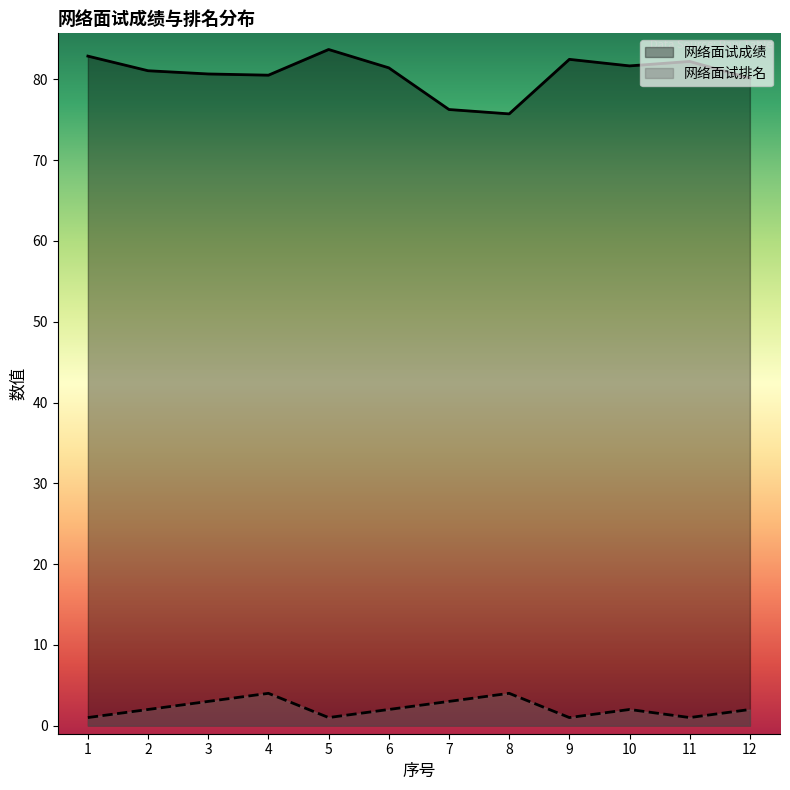

At how many categories does at least one series exceed 27?

12